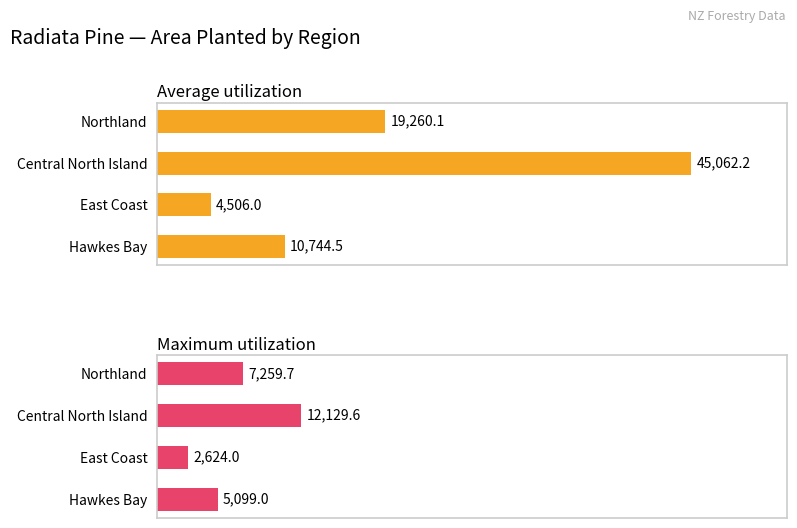

List the series in order of their peak value, highest first.

Average utilization, Maximum utilization